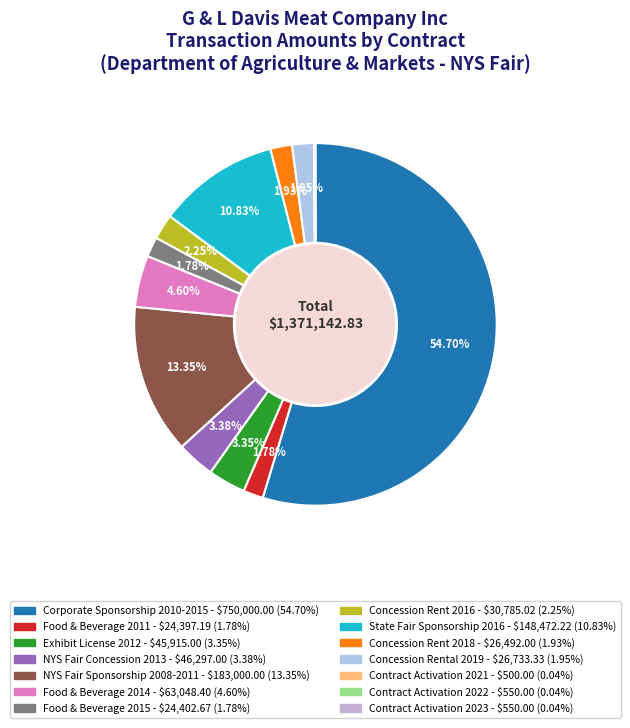

Which has a higher value, Food & Beverage 2011 or Contract Activation 2021?

Food & Beverage 2011